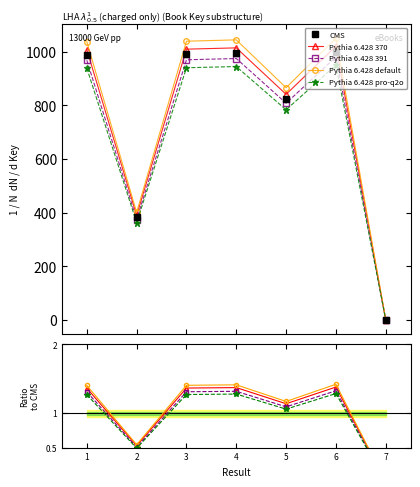

True or false: there are more than 1 points higher than both neighbors.

True